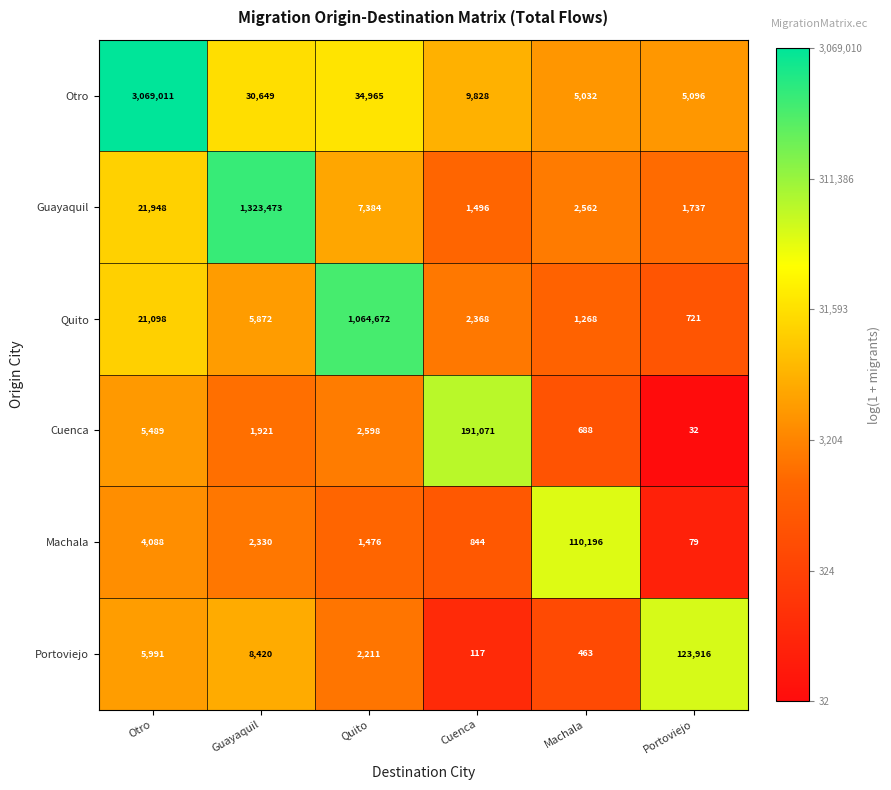

Which series changed the most between Otro and Machala?

Otro